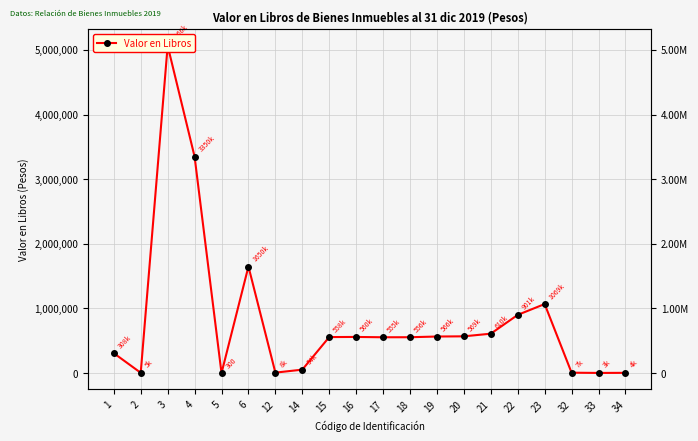

At which label does the data first exceed 557987?

3